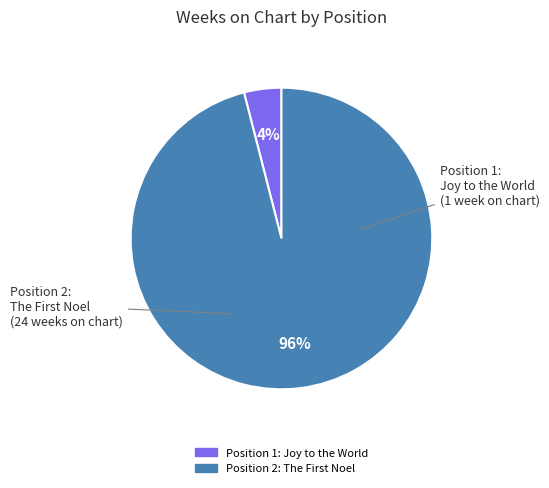

To the nearest percent, what is the difference between the largest and smallest slice percentages?

92%